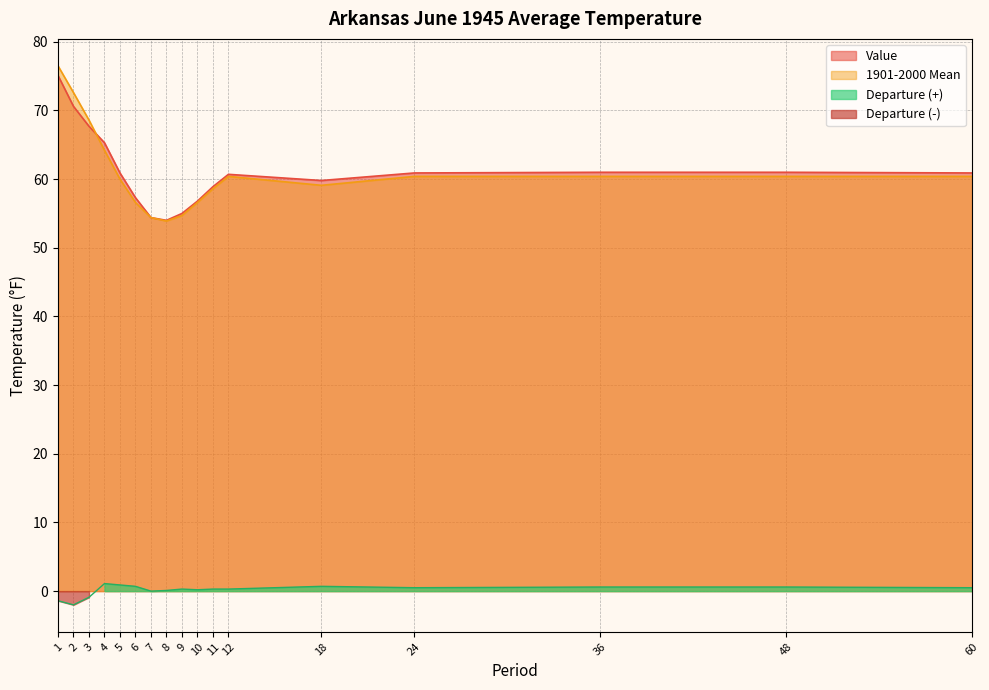

Is it true that 1901-2000 Mean equals 97.1 at 2?

False